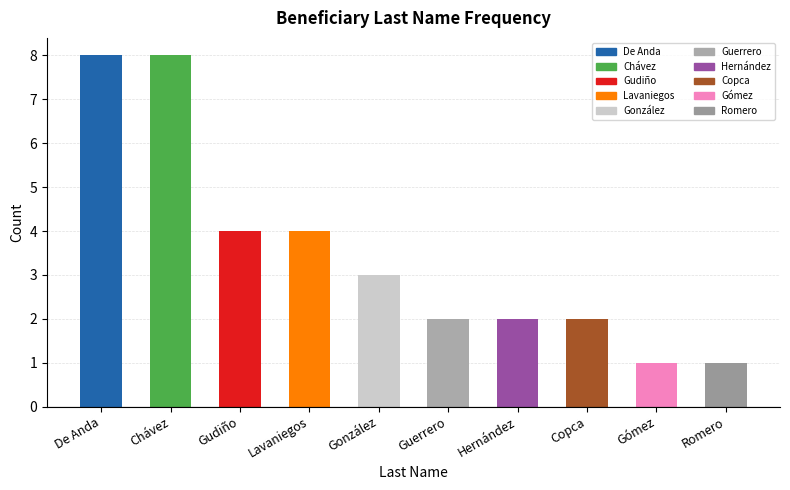

What is the smallest value displayed?

1